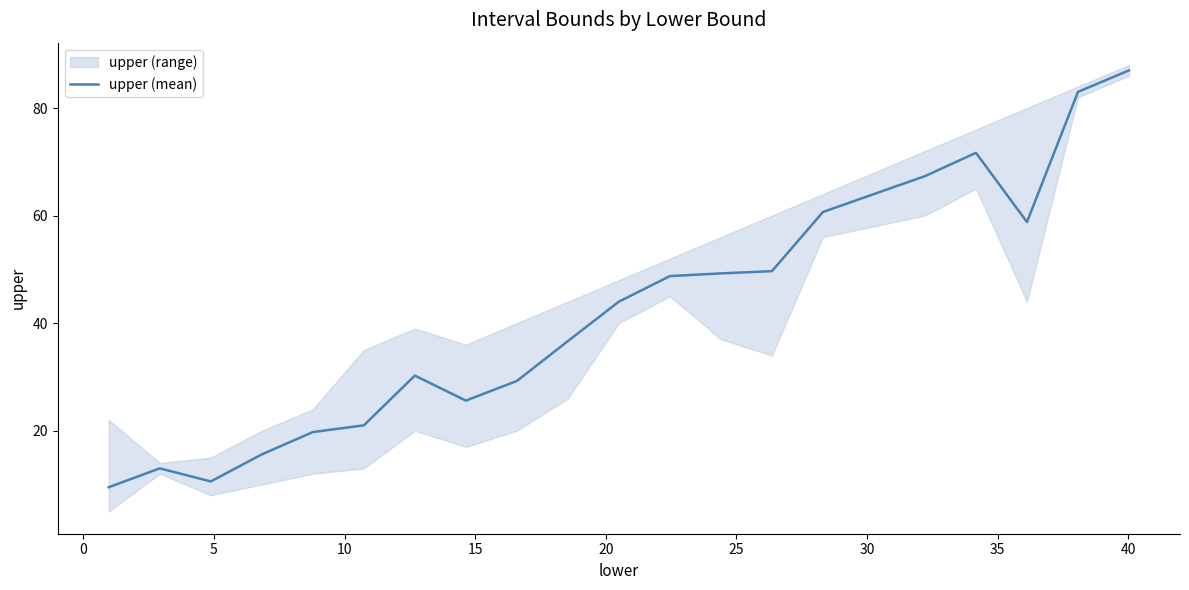

Reading right to left, transcribe all the data shown in this chart.

87.0	83.0	58.8	71.7	67.3	64.0	60.7	49.7	49.2	48.8	44.0	36.7	29.2	25.6	30.2	21.0	19.8	15.6	10.6	13.0	9.5